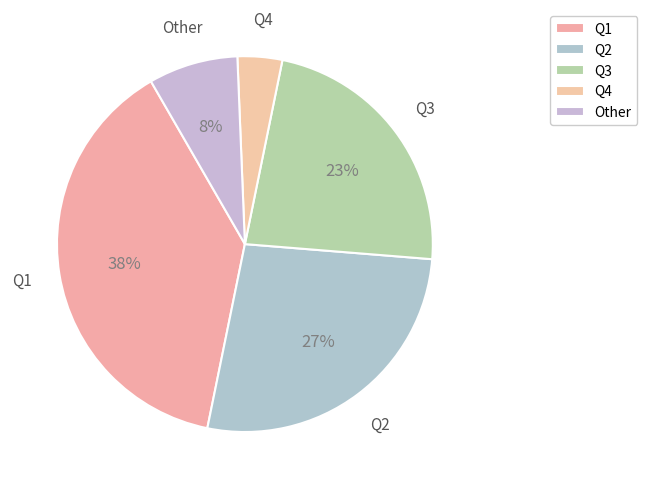

What percentage is the Other slice, to the nearest percent?

8%